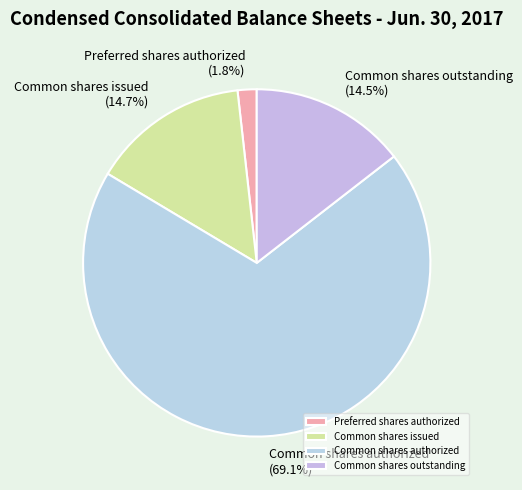

Count the number of slices in the pie.

4